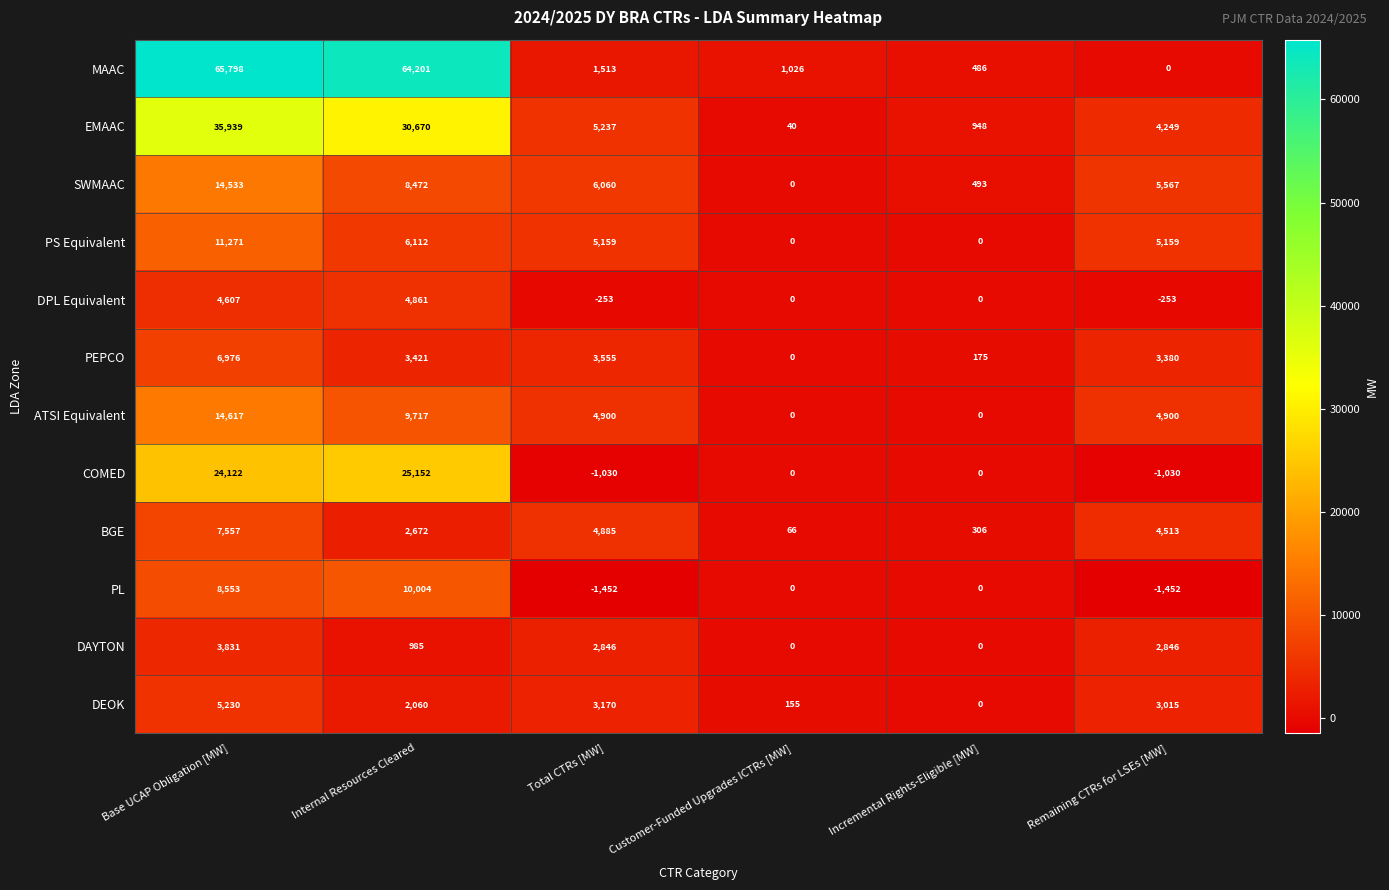

How many data points in BGE are less than 4513?

3